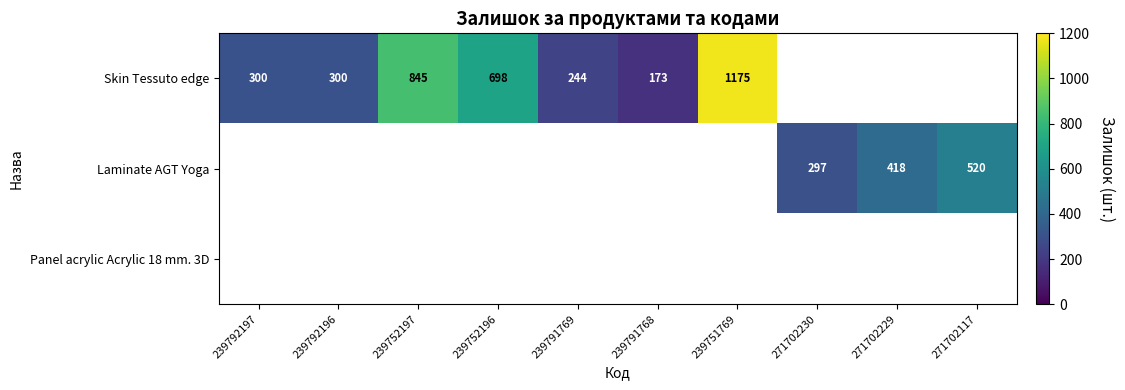

Which category has the lowest value across all series?

239791768